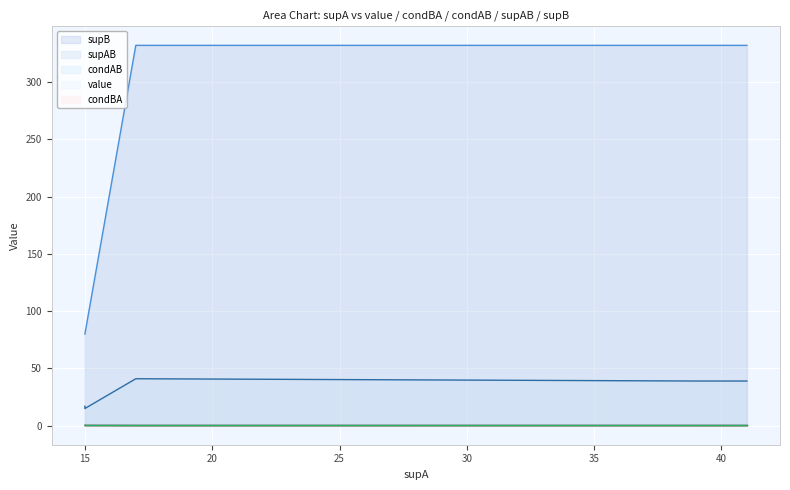

Is it true that condBA equals 0.2 at 15?

True